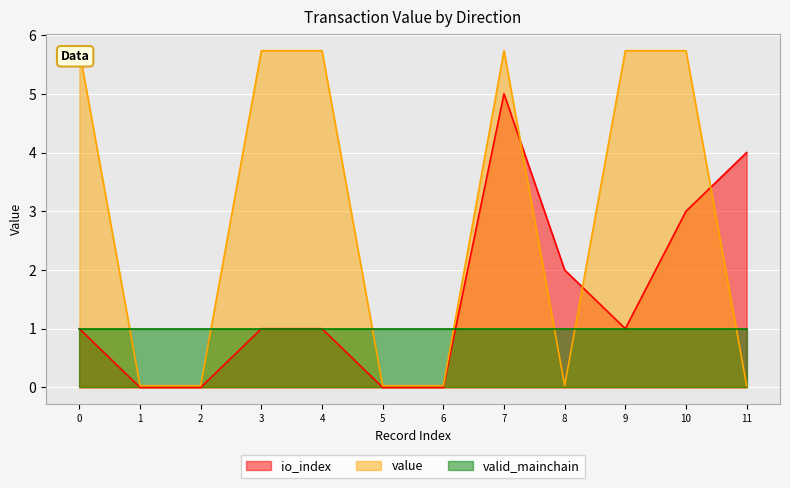

The value of value at 1 is 0.0. True or false?

True